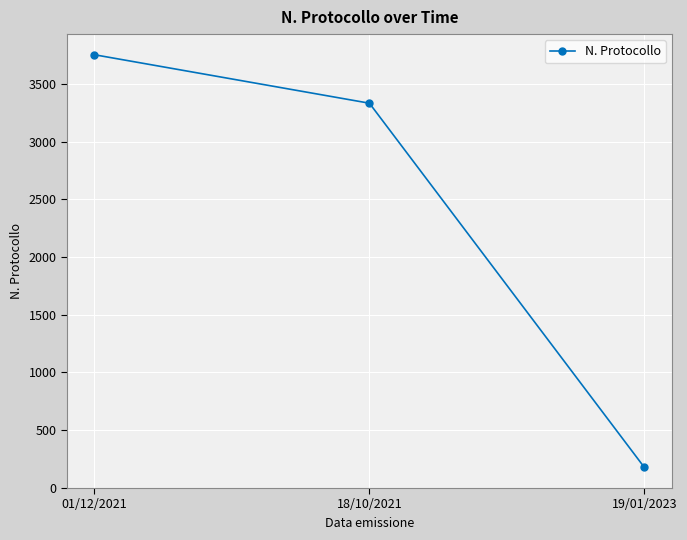

Rank the categories by value from lowest to highest.

19/01/2023, 18/10/2021, 01/12/2021